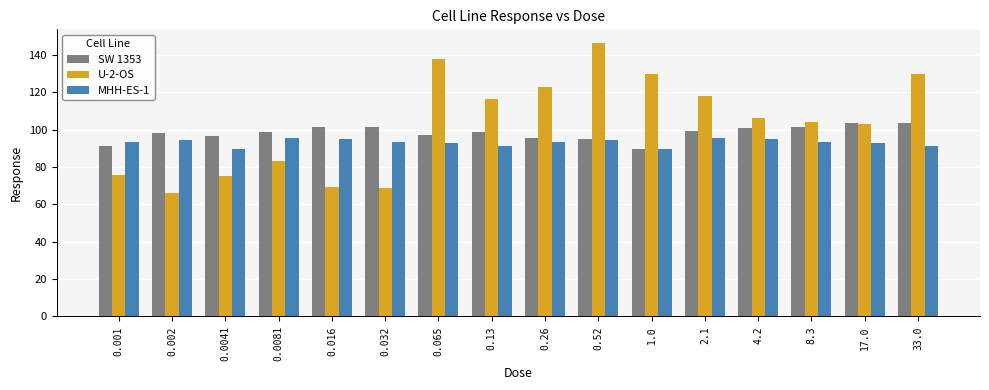

At which label is U-2-OS closest to 106?

4.2